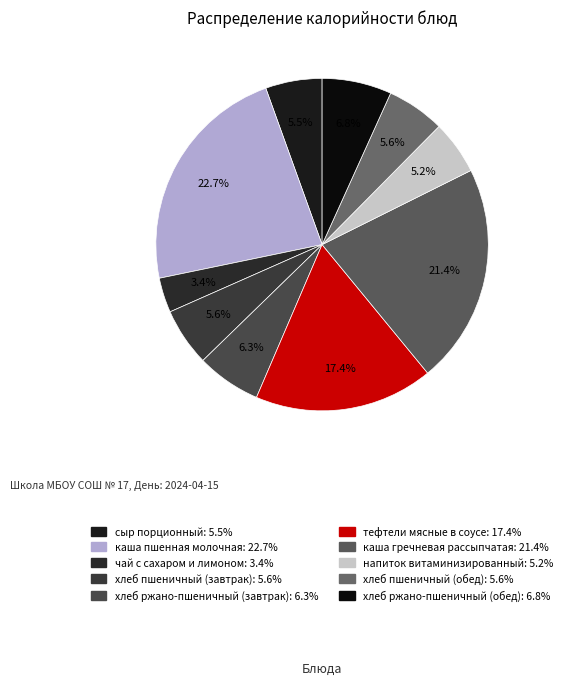

To the nearest percent, what is the combined percentage of хлеб ржано-пшеничный (завтрак) and сыр порционный?

12%